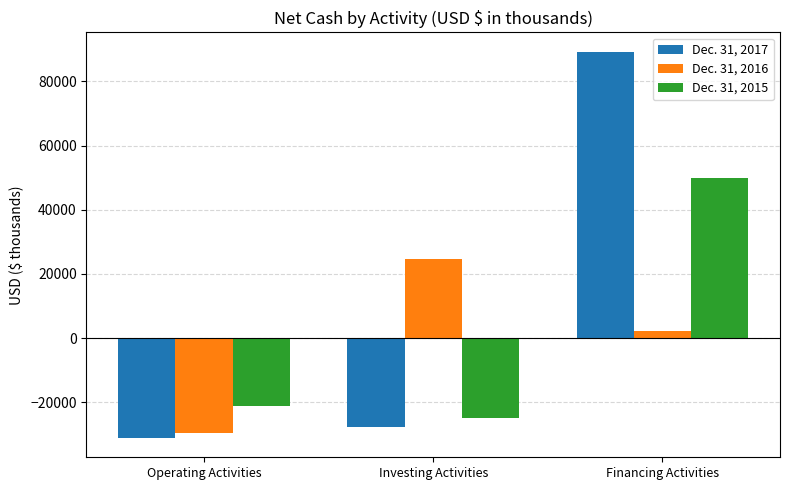

How many positive values does the Dec. 31, 2015 series have?

1